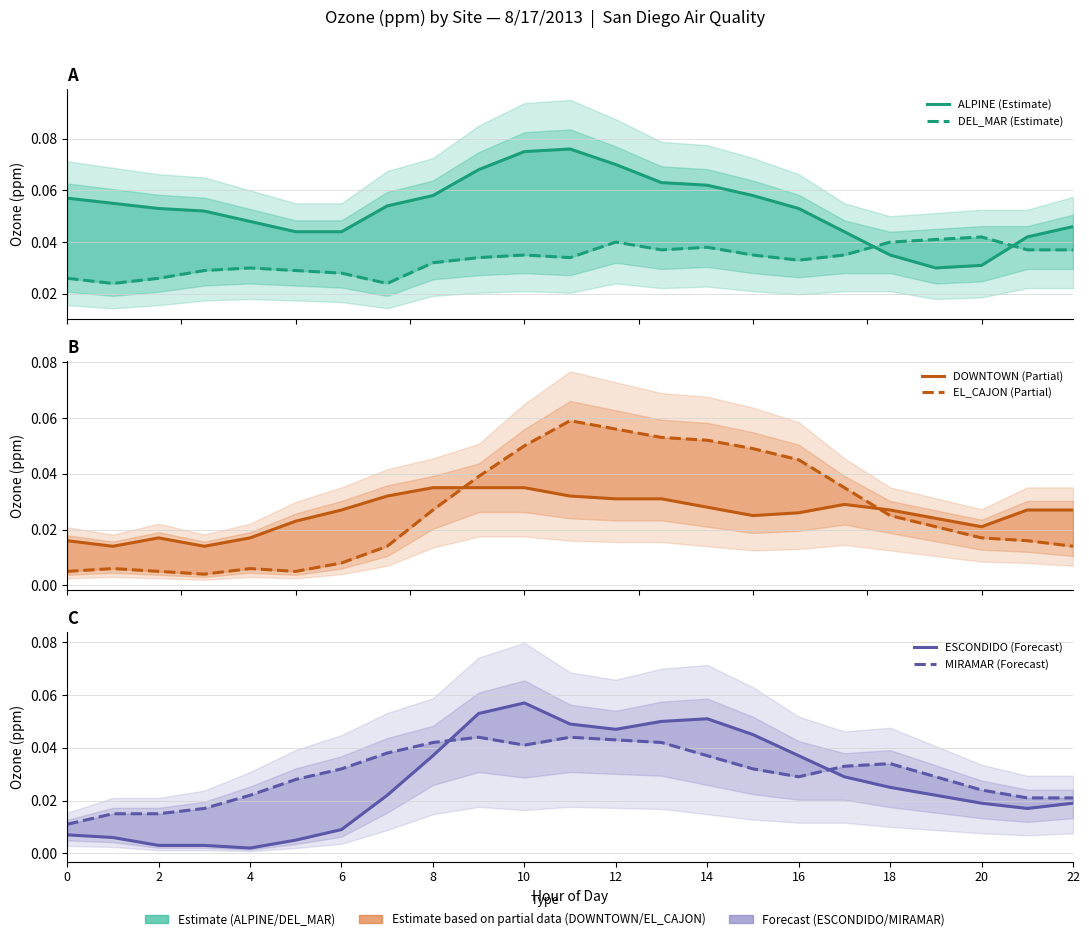

True or false: EL_CAJON (Partial) has more than 2 points higher than both neighbors.

True